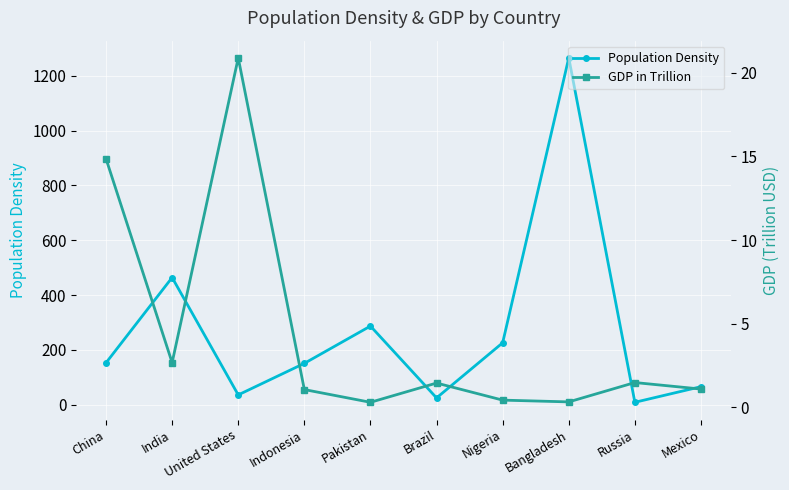

What is the label of the 5th point from the right?

Brazil